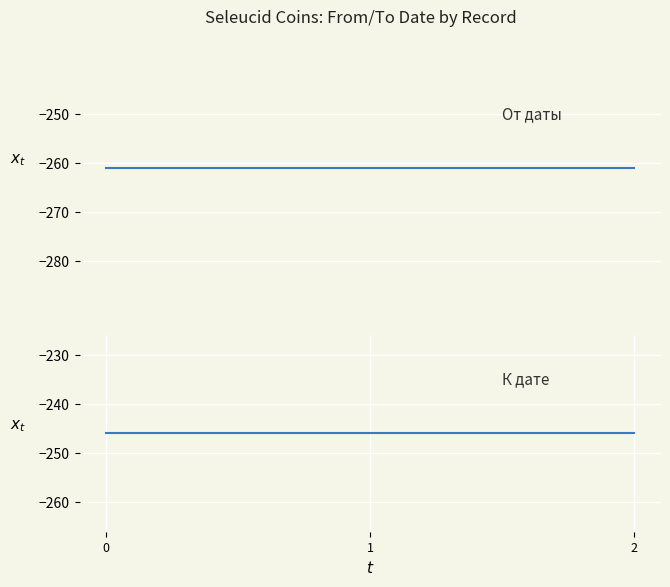

Count the number of data series in this chart.

2